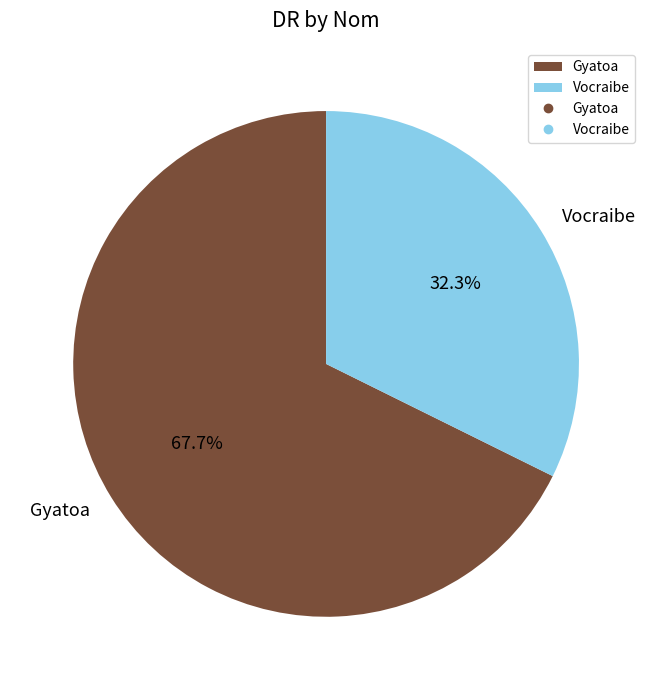

Which category has the smallest portion of the pie?

Vocraibe